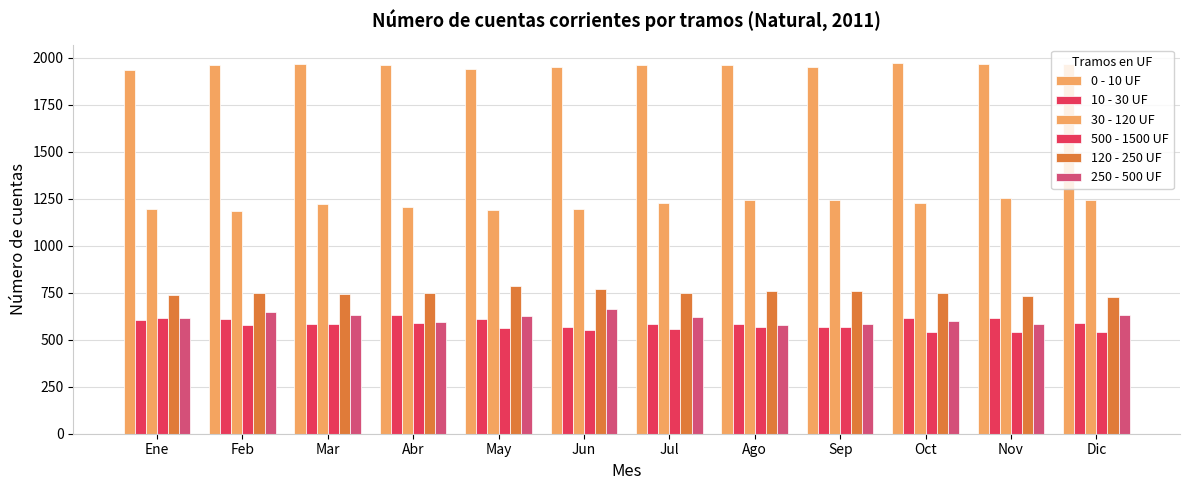

What is the label of the 12th bar from the right?

Ene